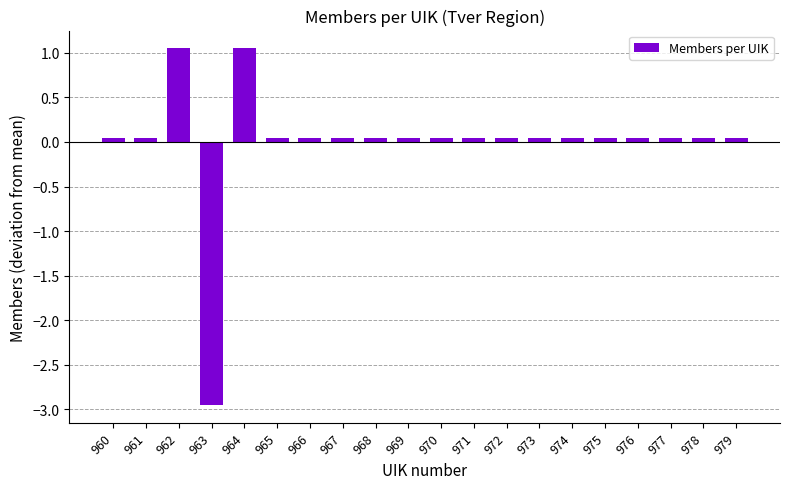

Are the bars grouped side by side (vs. stacked)?

No